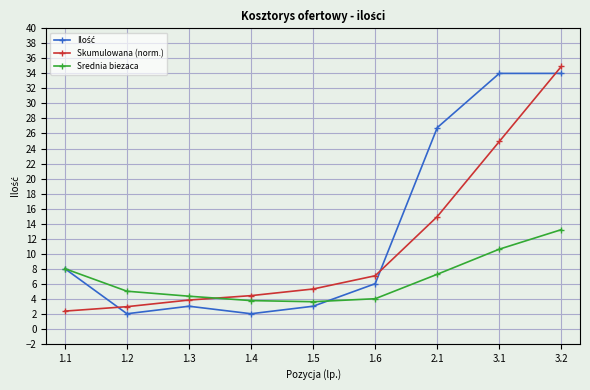

What is the spread (max minus min) of values at 3.2?

21.7